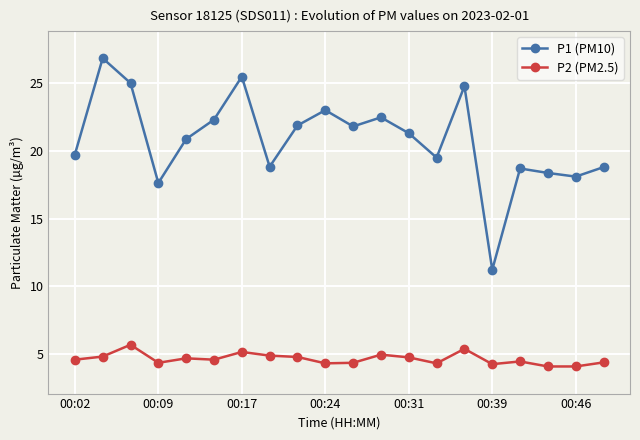

Which series has the largest total across all categories?

P1 (PM10)